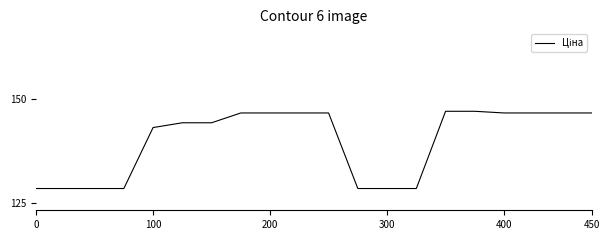

Does the chart have visible grid lines?

No